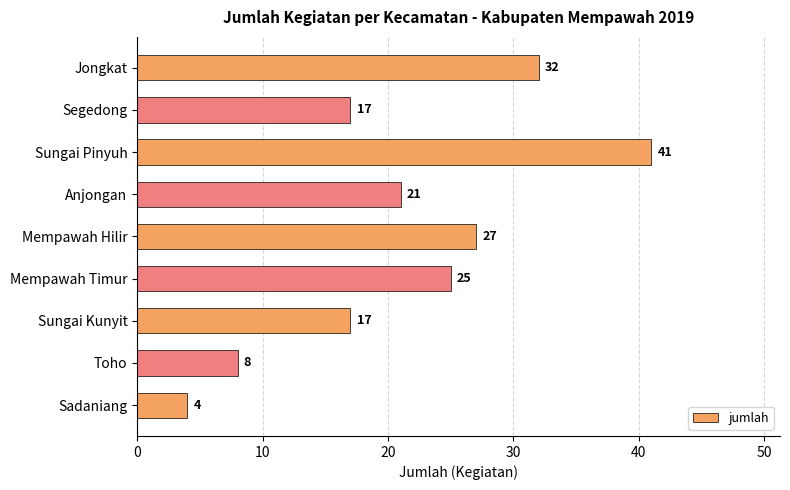

How many bars are there in total?

9